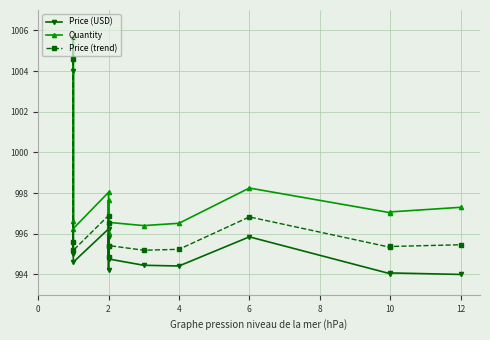

What is the difference between the second highest and second lowest values in the Price (trend) series?

1.7